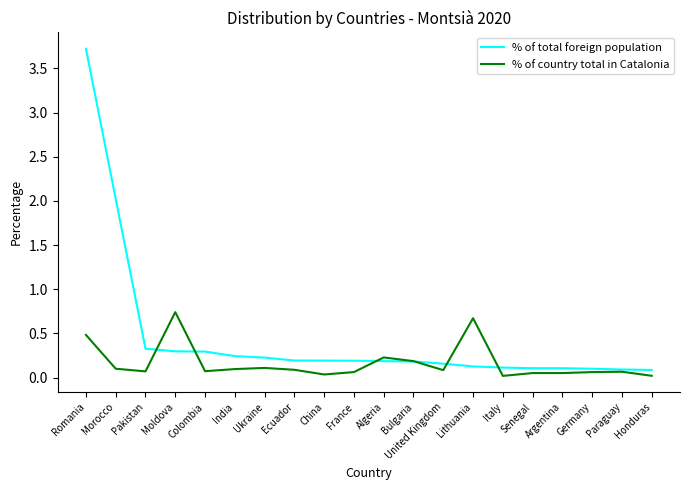

At which label does % of country total in Catalonia reach its peak?

Moldova